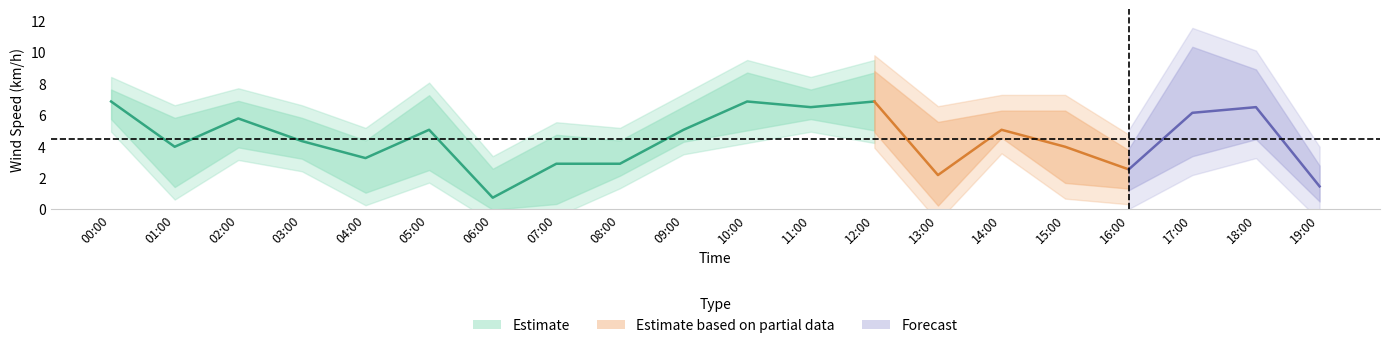

What is the difference between the highest and lowest values at 07:00?

3.6